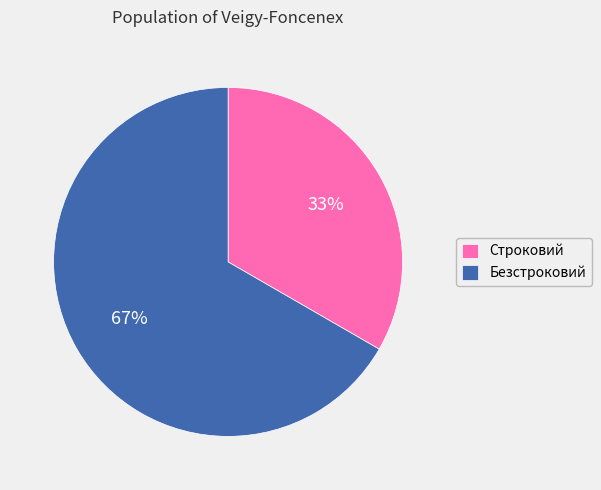

What is the ratio of the value at Строковий to the value at Безстроковий?

0.5